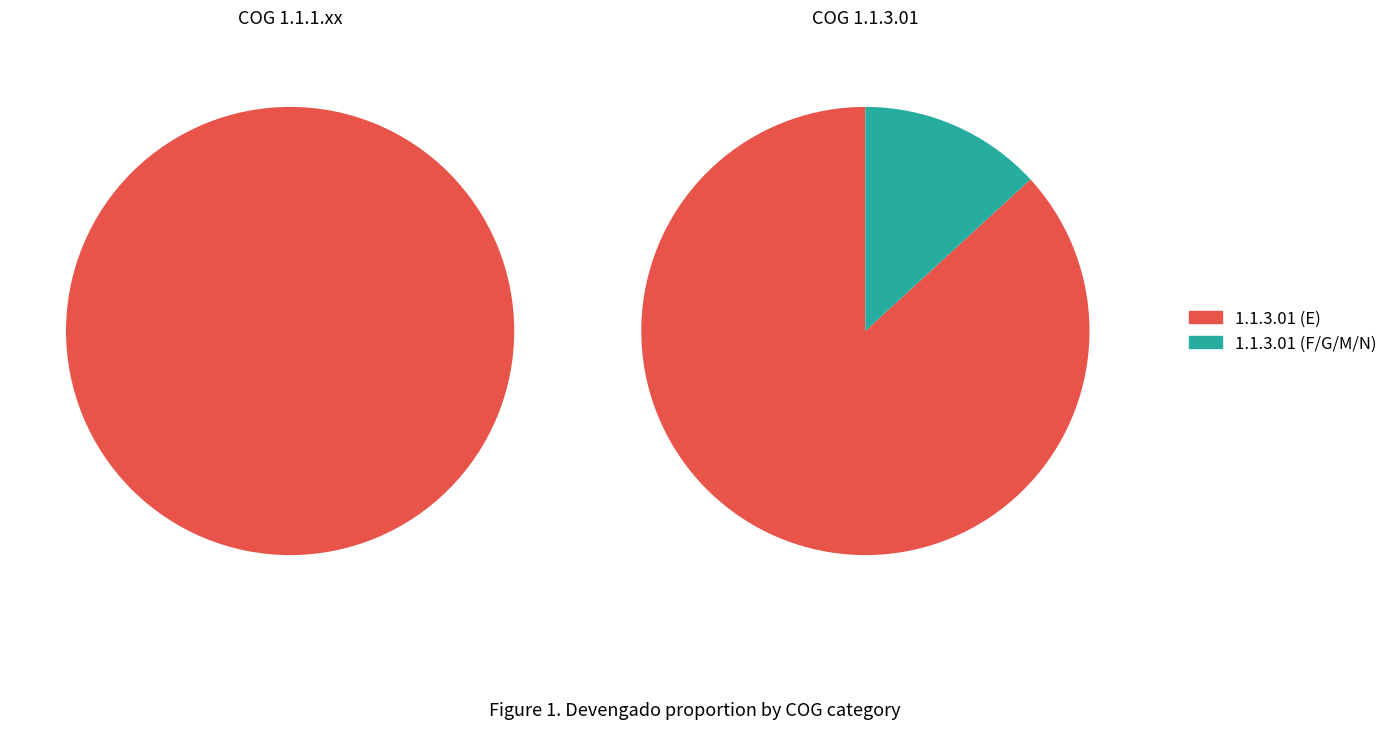

Is there any slice that represents more than half of the pie?

Yes